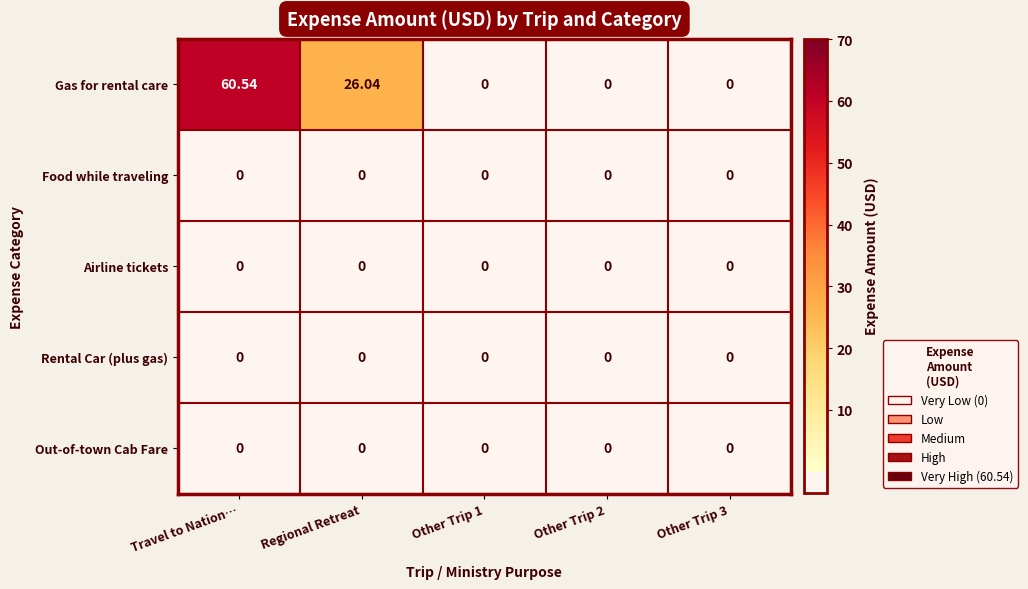

Which series has the largest total across all categories?

Gas for rental care